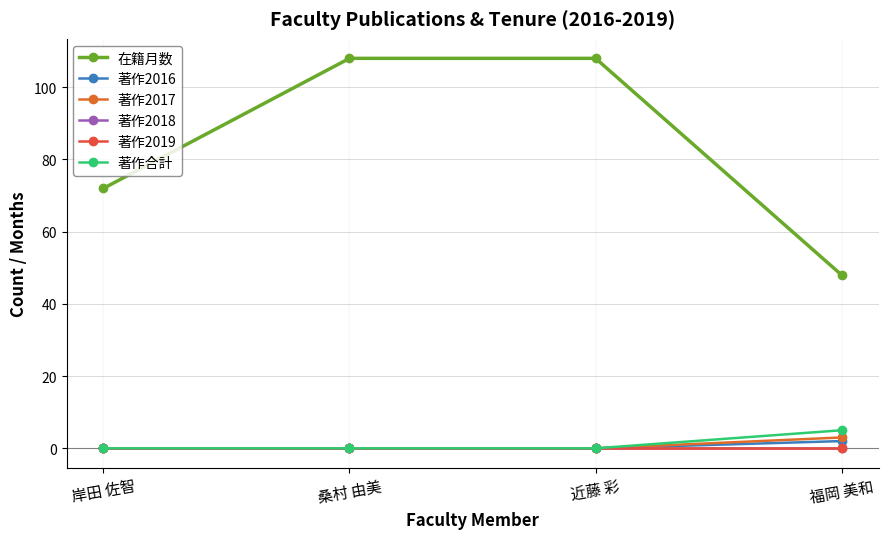

True or false: 著作2018 and 著作2016 intersect in this chart.

False